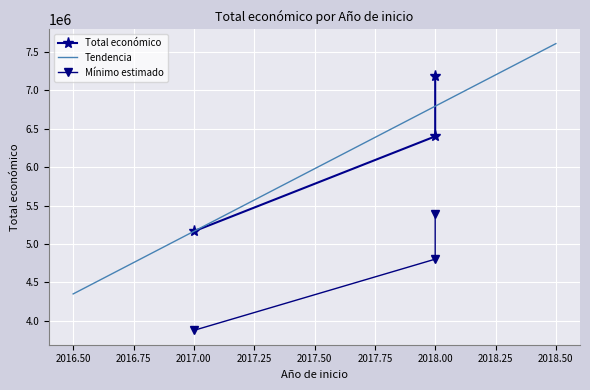

How many categories are shown in the chart?

3